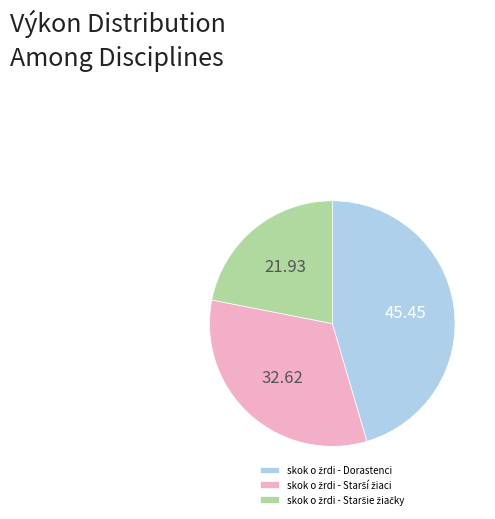

Is there a majority slice in this chart?

No